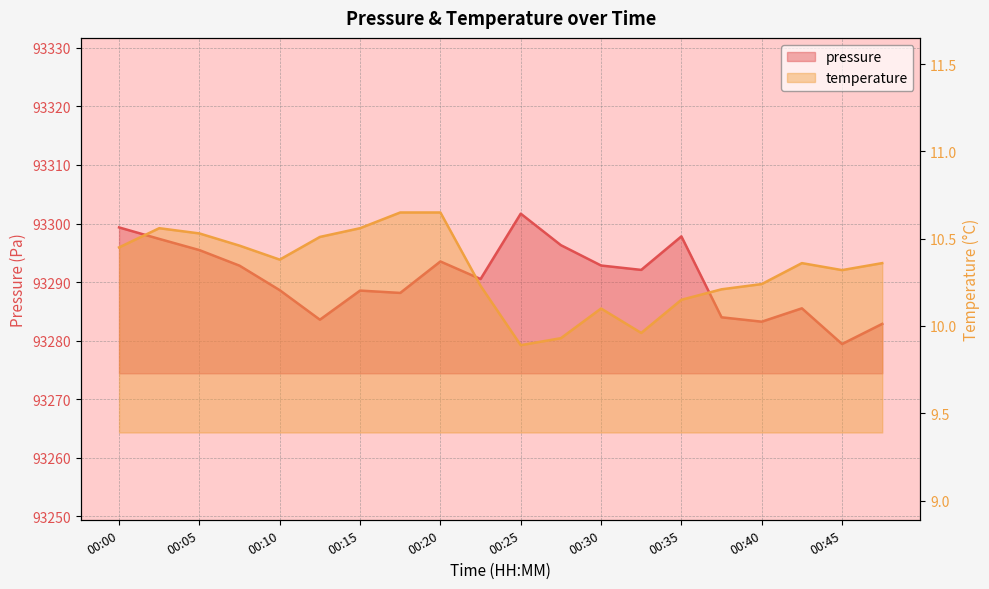

What is the total value across all series at 00:00?

93309.8